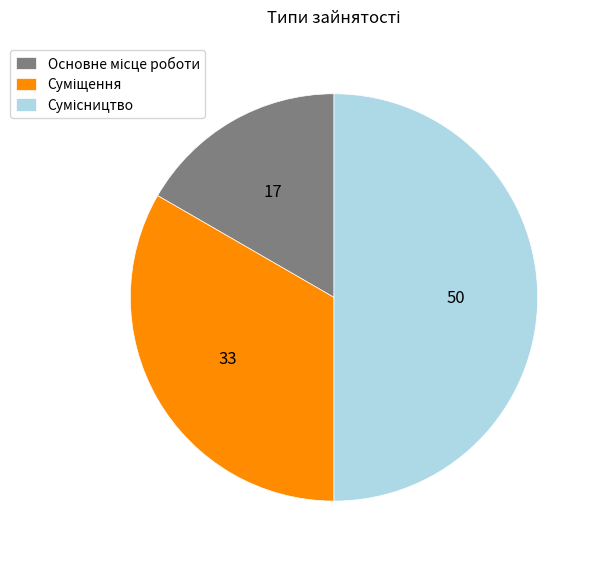

Which slice is the smallest?

Основне місце роботи